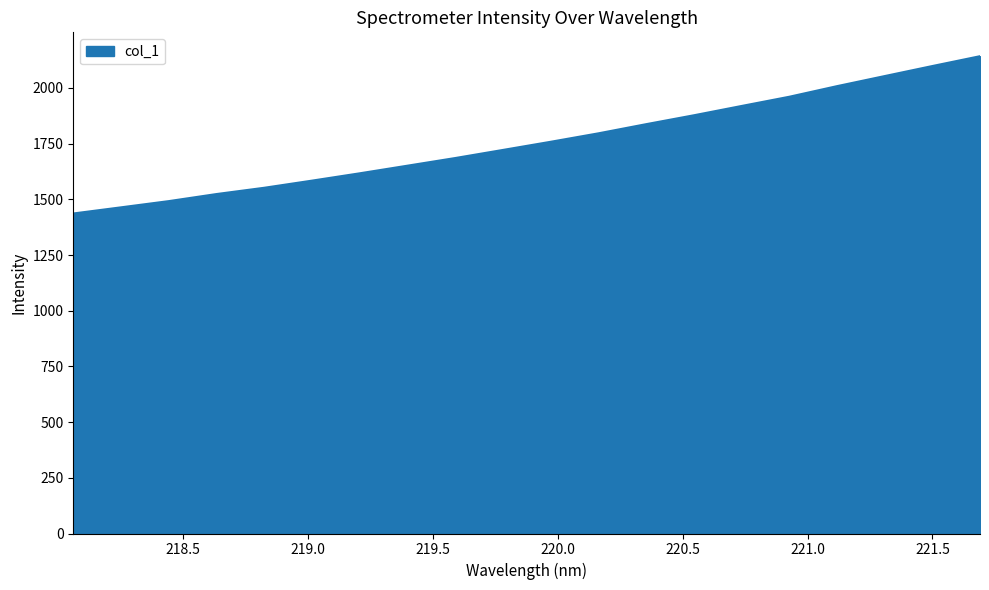

What is the smallest value displayed?

1436.3